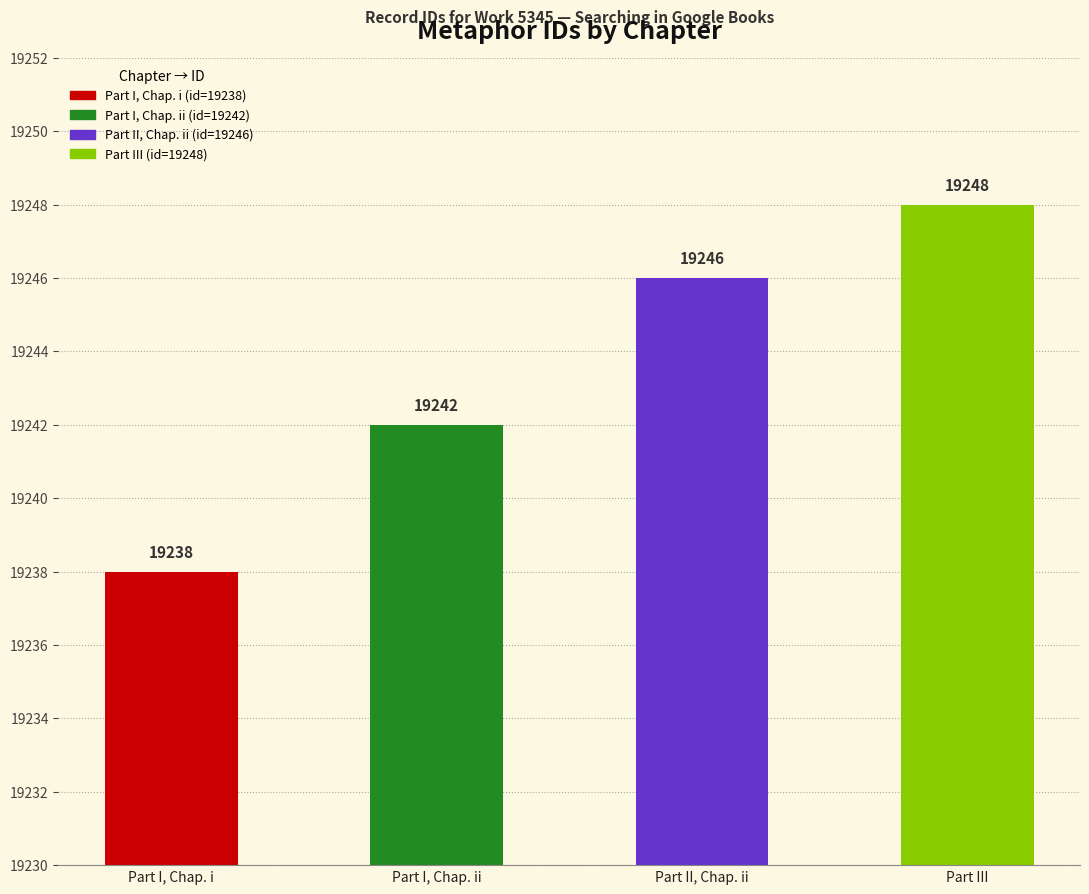

What is the sum of all values?

76974